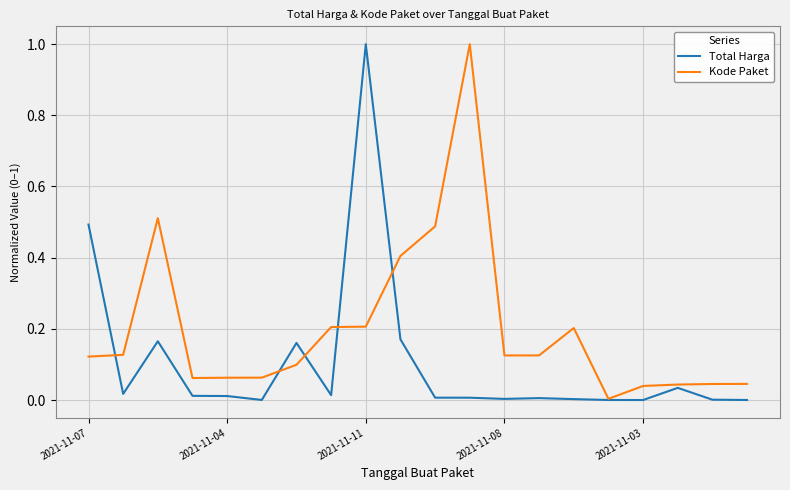

Which series has the largest total across all categories?

Kode Paket